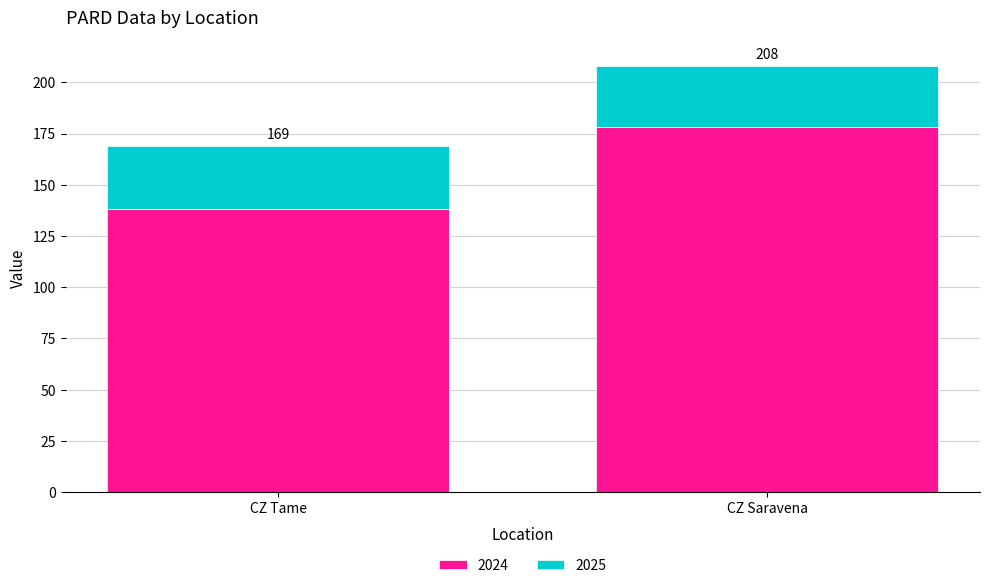

How many bars are there in total?

2